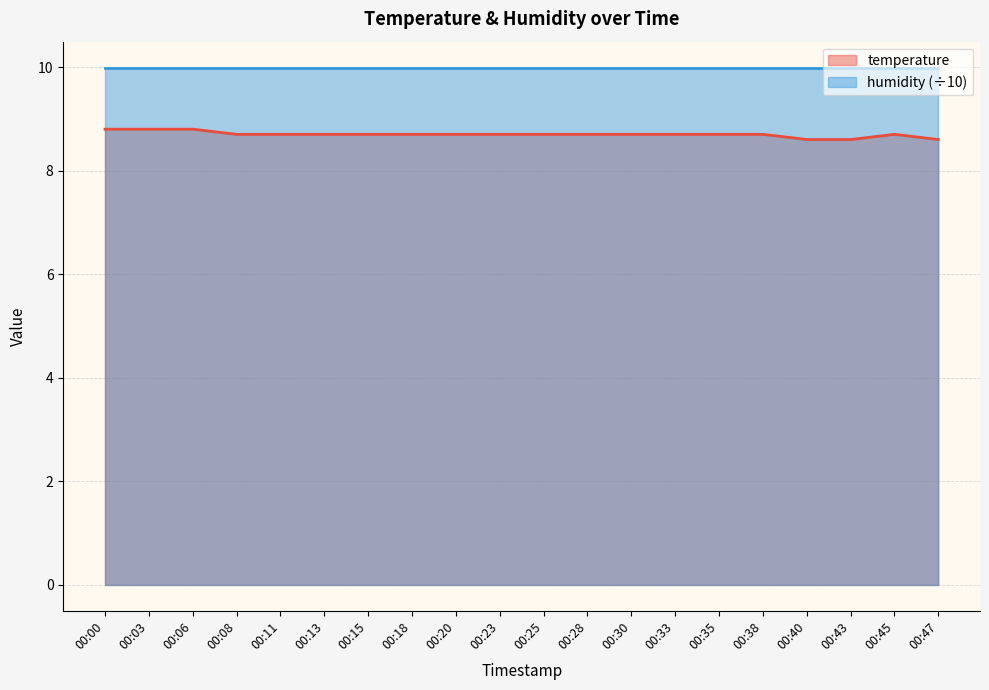

Which label corresponds to the smallest value in the chart?

00:40